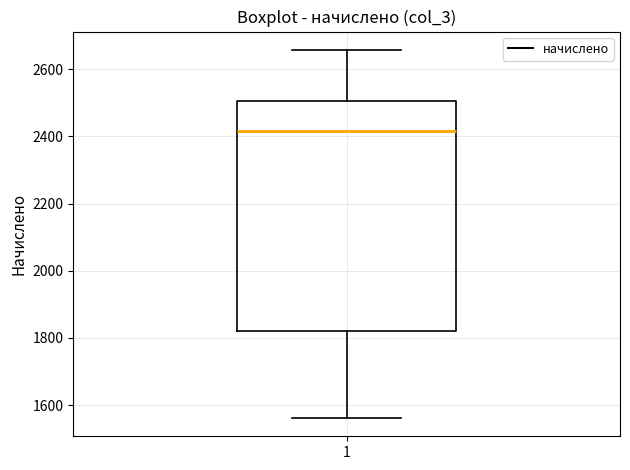

Transcribe this box plot: give where the median line is, the range the box spans, and where the two whiskers end, as read against the y-axis. The values are not printed on the chart, so give them approximately, as read against the axis.

median 2420, box 1820 to 2500, whiskers 1560 to 2660